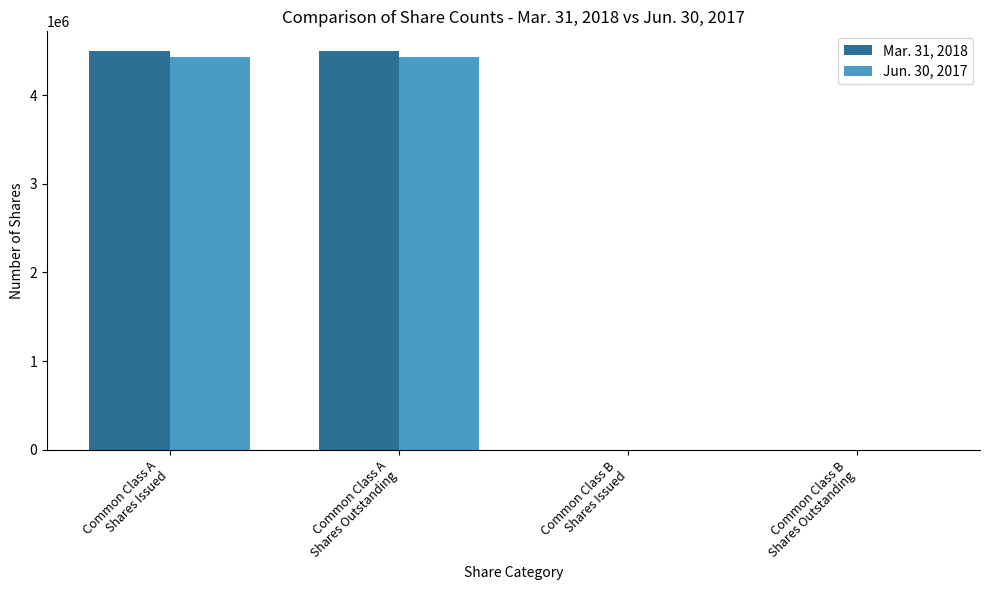

How many groups of bars are there?

4